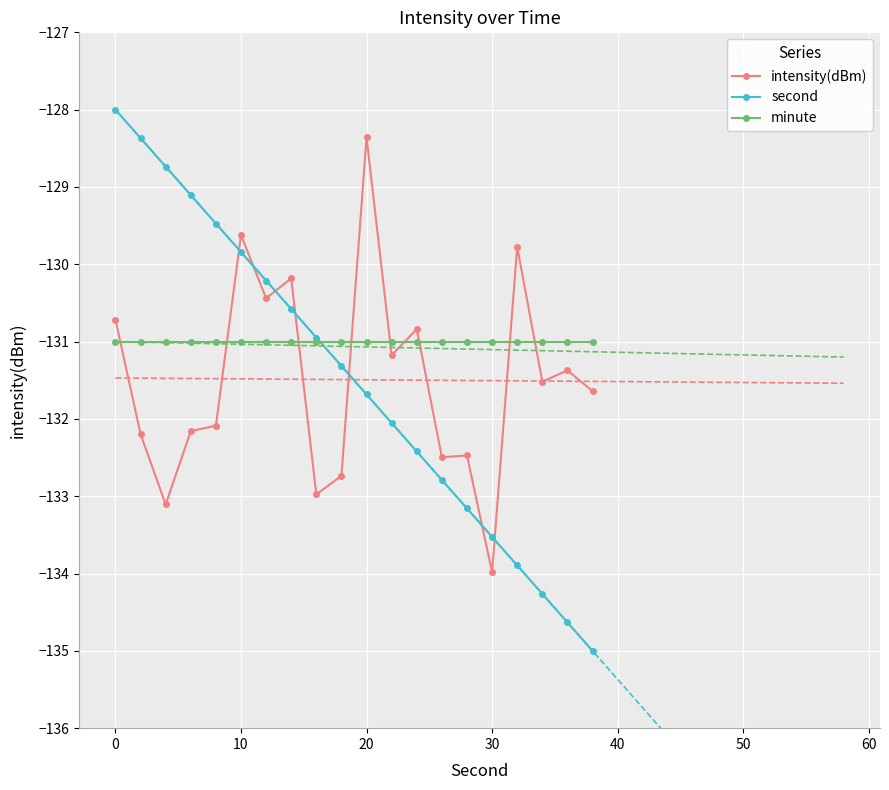

At which label does intensity(dBm) reach its peak?

20